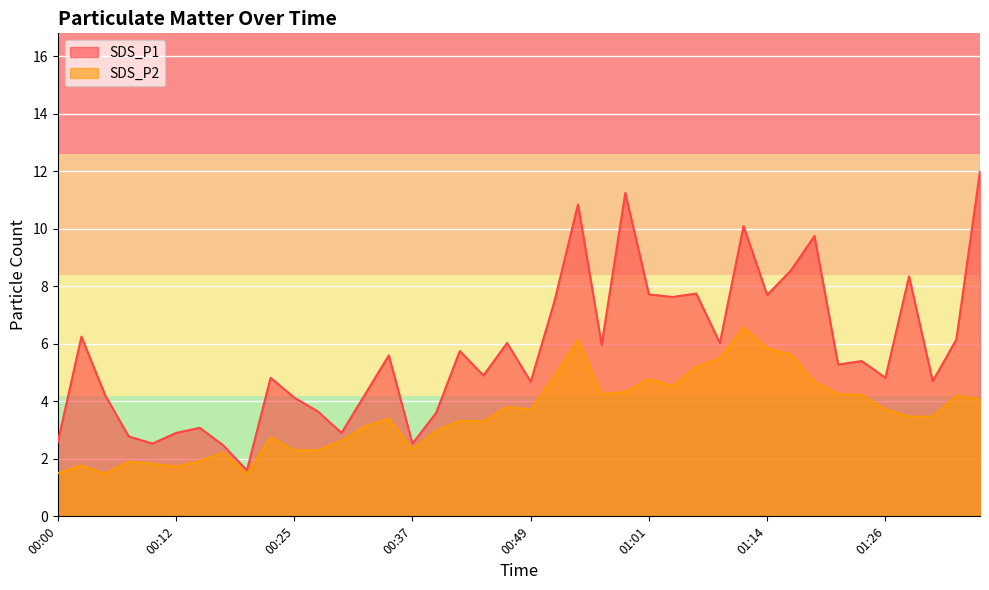

True or false: SDS_P2 has more than 0 points higher than both neighbors.

True